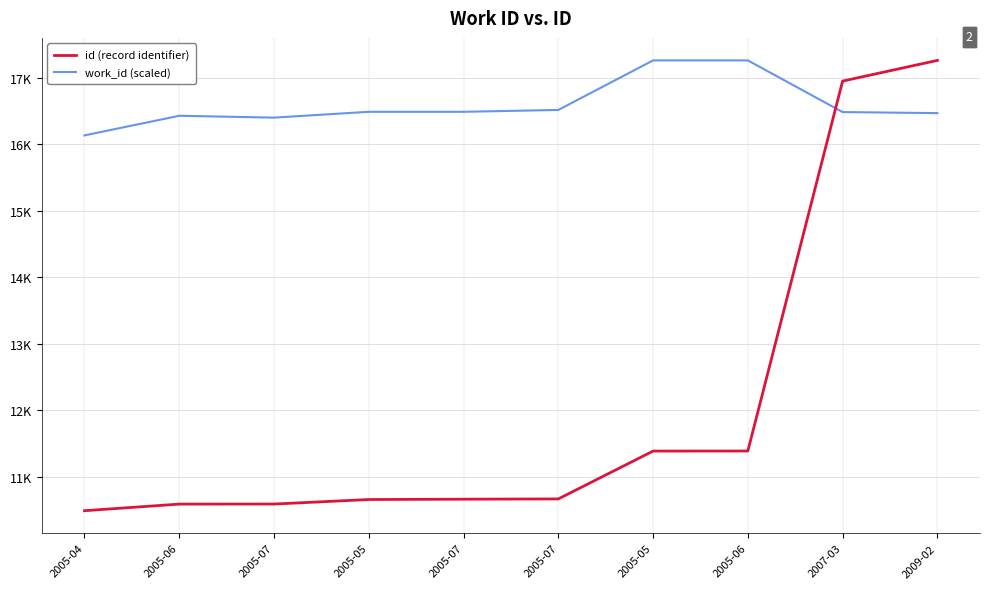

Rank the series by their maximum value, from highest to lowest.

id (record identifier), work_id (scaled)